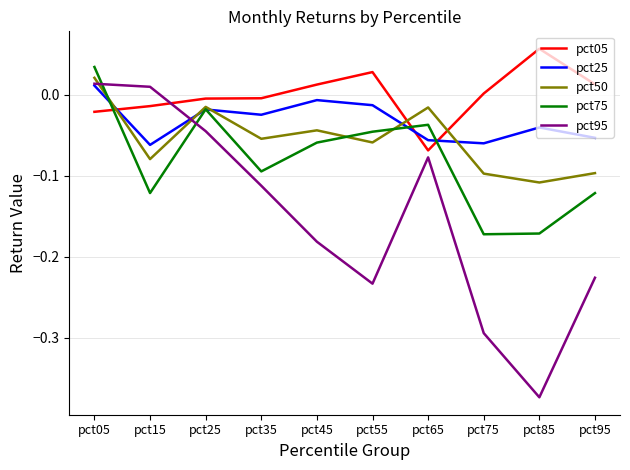

Rank the series at pct35 from lowest to highest value.

pct95, pct75, pct50, pct25, pct05